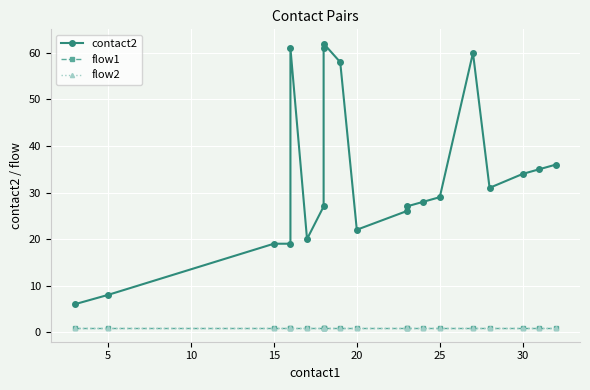

True or false: flow1 and flow2 intersect in this chart.

False